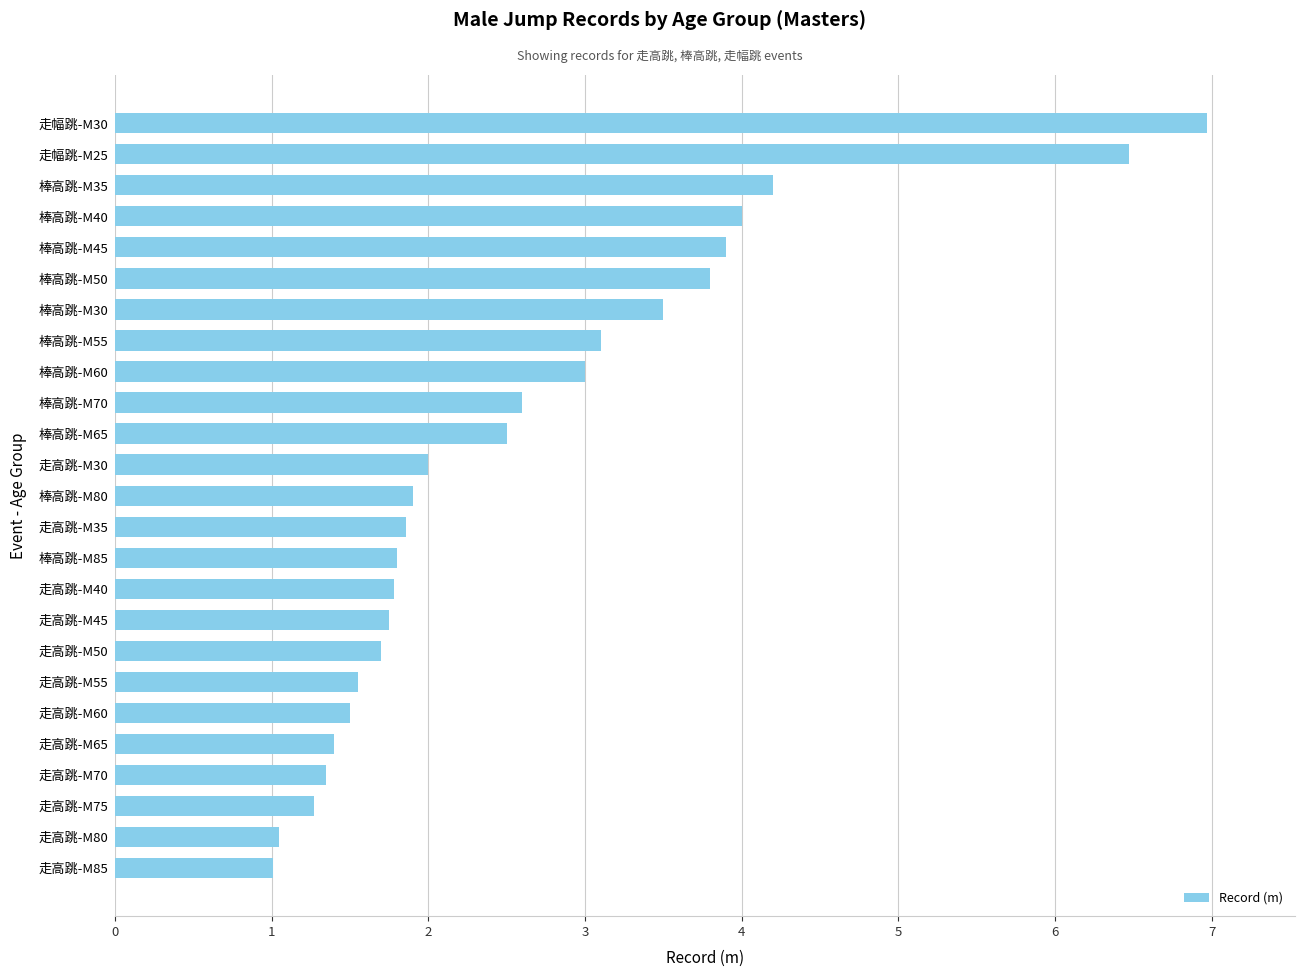

Which label corresponds to the largest value in the chart?

走幅跳-M30